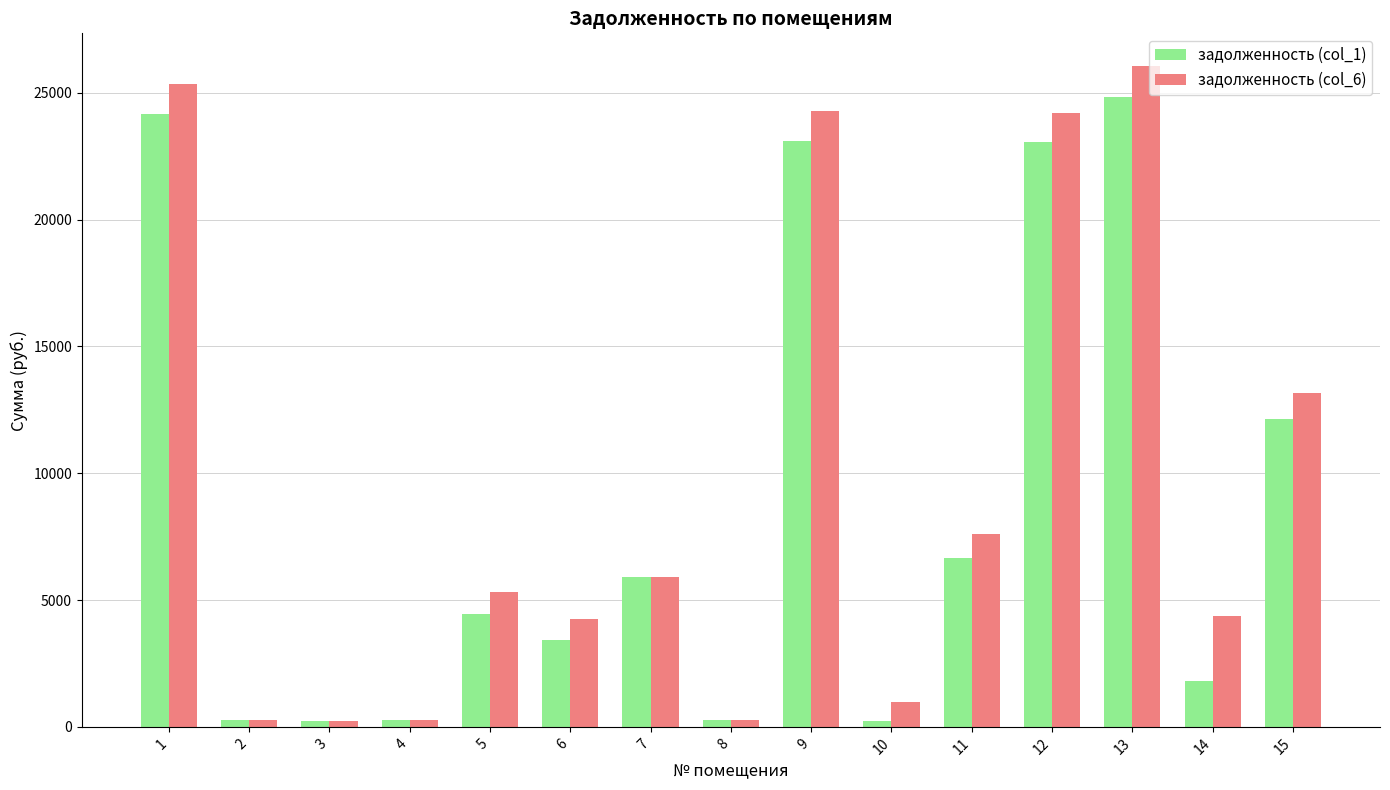

What is the sum of all задолженность (col_1) values?

130829.3